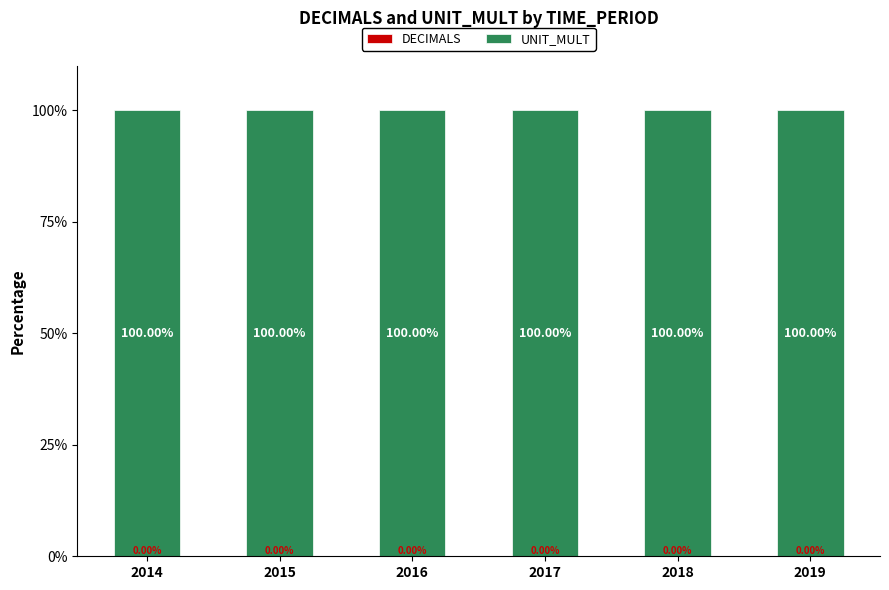

Which series changed the most between 2015 and 2019?

DECIMALS